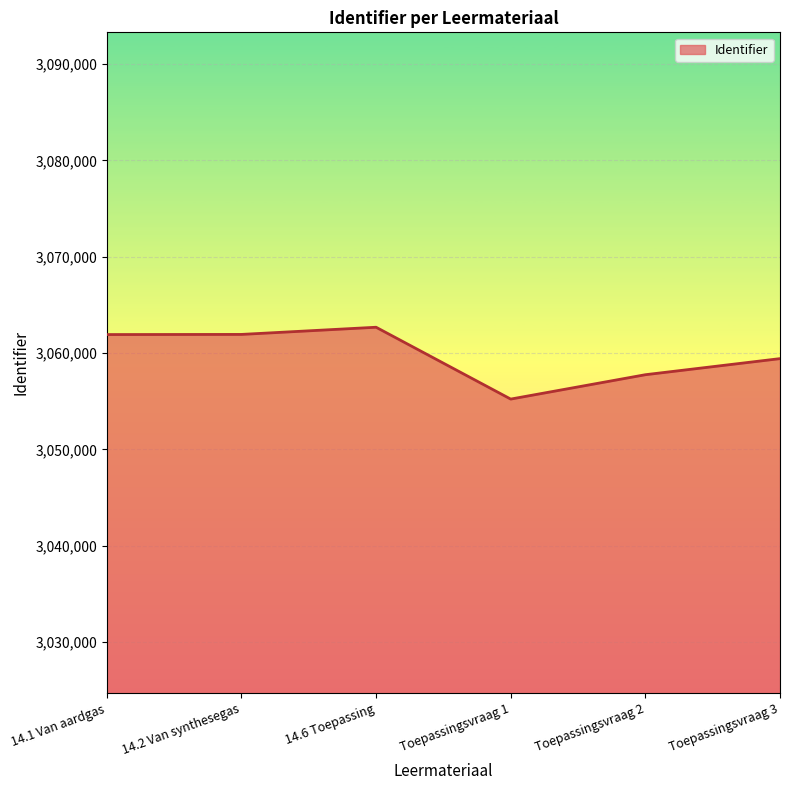

What is the greatest value displayed?

3062682